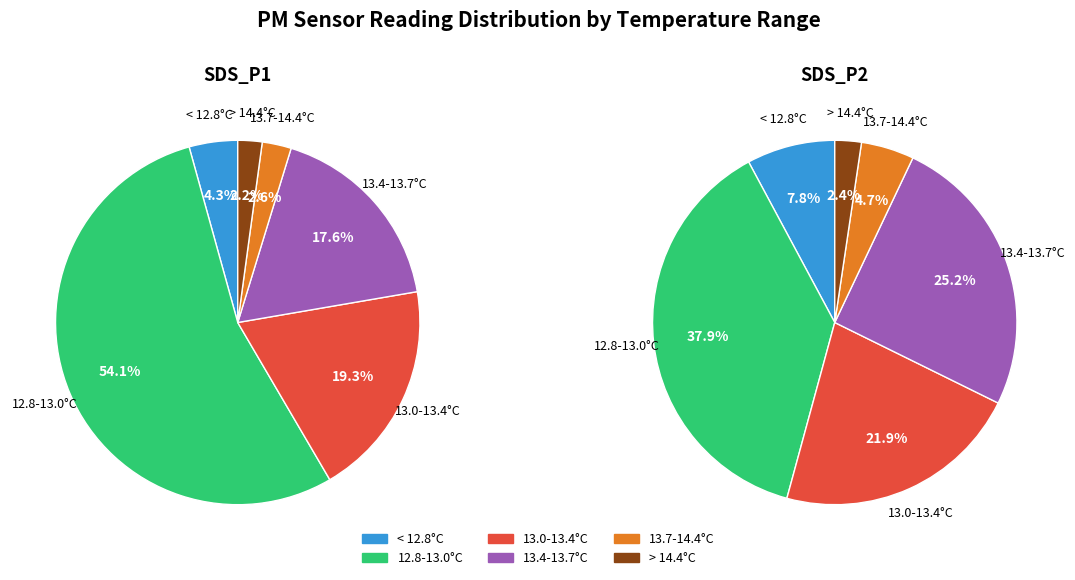

Is there any slice that represents more than half of the pie?

No